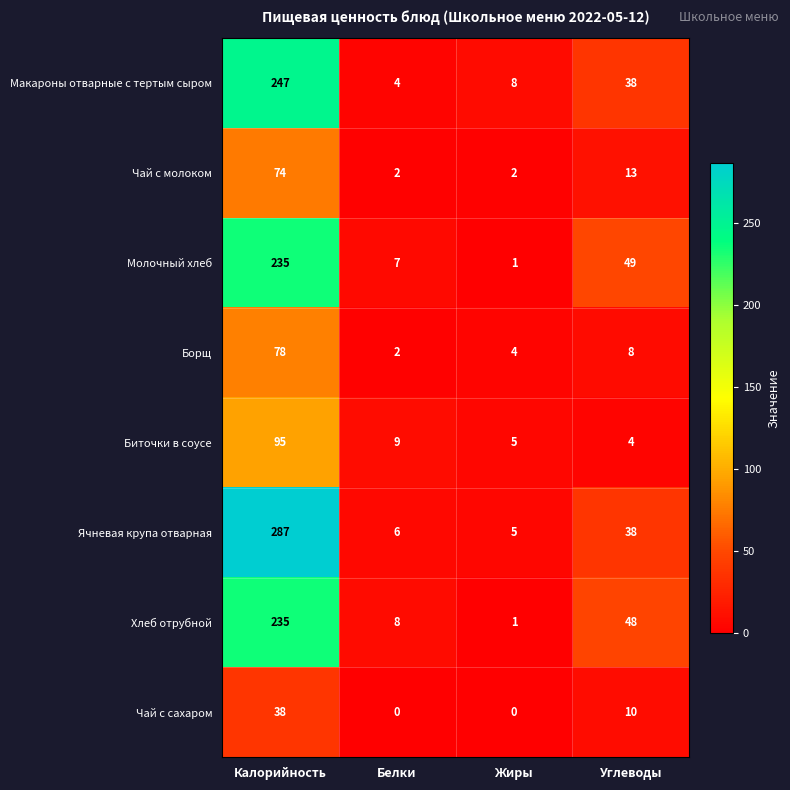

What is the difference between the highest and lowest values at Белки?

9